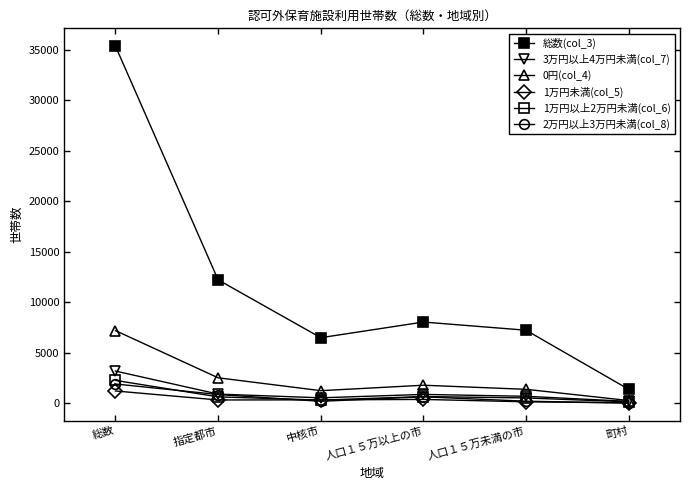

Which series changed the most between 指定都市 and 人口１５万以上の市?

総数(col_3)